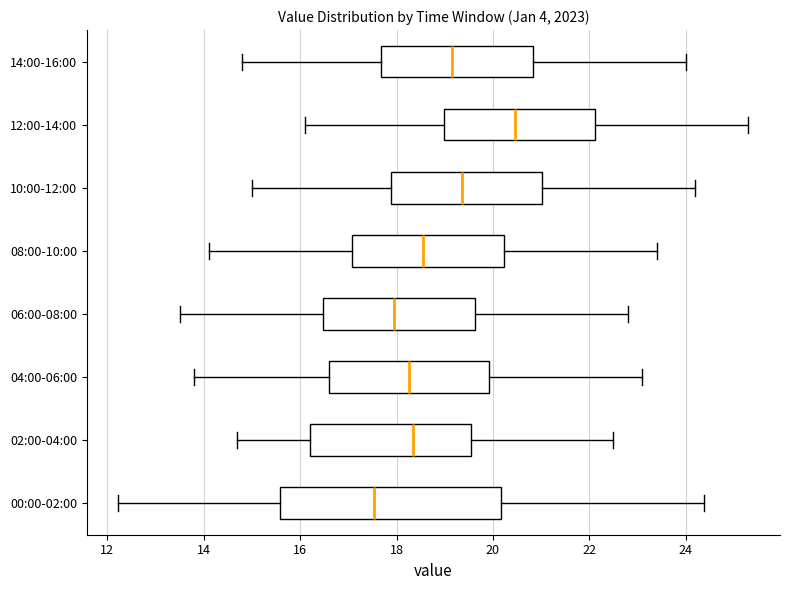

Reading bottom to top, read every box against the x-axis: the position of its median line, the range the box covers, and the ends of its whiskers. The values are not printed on the chart, so give them approximately, as read against the axis.

00:00-02:00: median 17.6, box 15.6 to 20.2, whiskers 12.2 to 24.4
02:00-04:00: median 18.4, box 16.2 to 19.6, whiskers 14.8 to 22.6
04:00-06:00: median 18.2, box 16.6 to 20.0, whiskers 13.8 to 23.2
06:00-08:00: median 18.0, box 16.4 to 19.6, whiskers 13.6 to 22.8
08:00-10:00: median 18.6, box 17.0 to 20.2, whiskers 14.2 to 23.4
10:00-12:00: median 19.4, box 17.8 to 21.0, whiskers 15.0 to 24.2
12:00-14:00: median 20.4, box 19.0 to 22.2, whiskers 16.2 to 25.4
14:00-16:00: median 19.2, box 17.6 to 20.8, whiskers 14.8 to 24.0